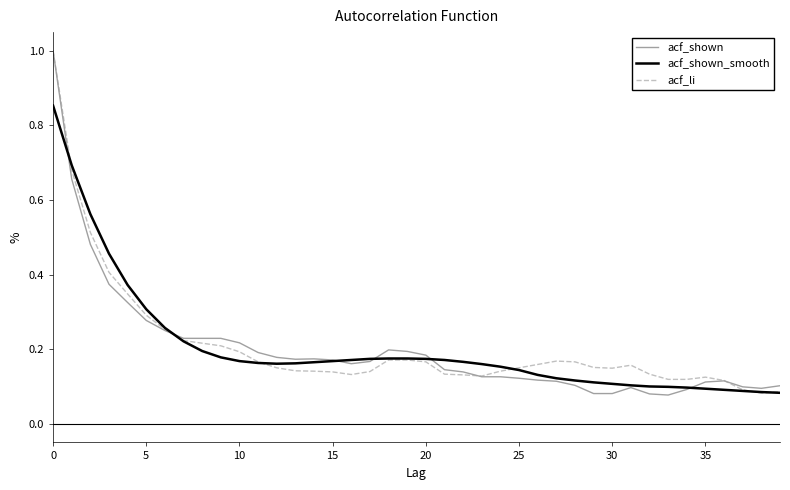

Does the chart have visible grid lines?

No